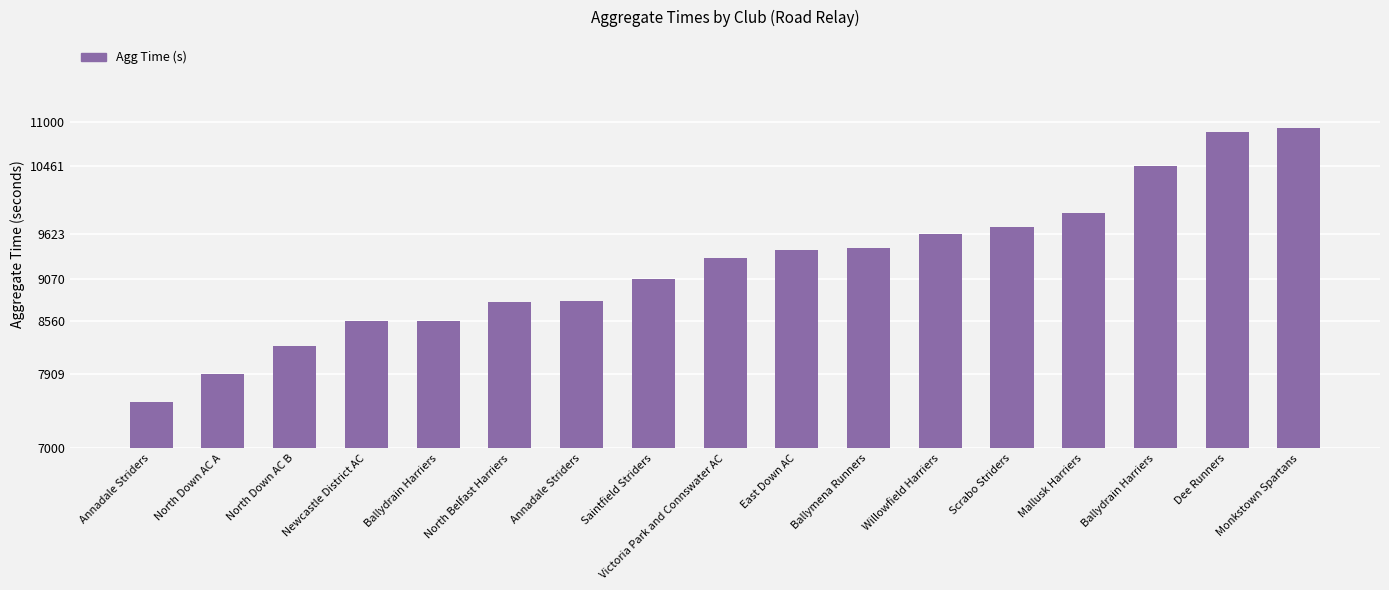

At which label is the value closest to 9243?

Victoria Park and Connswater AC